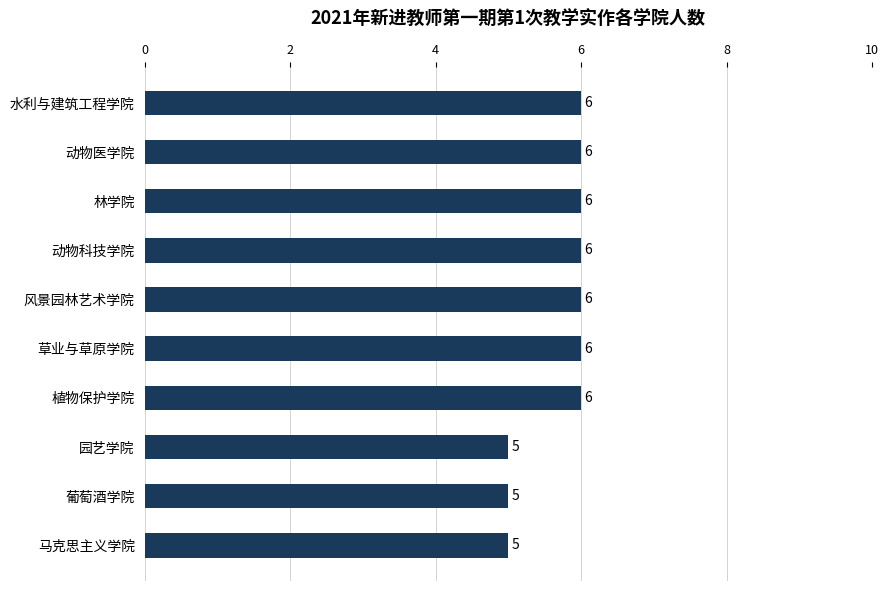

What is the average value?

6